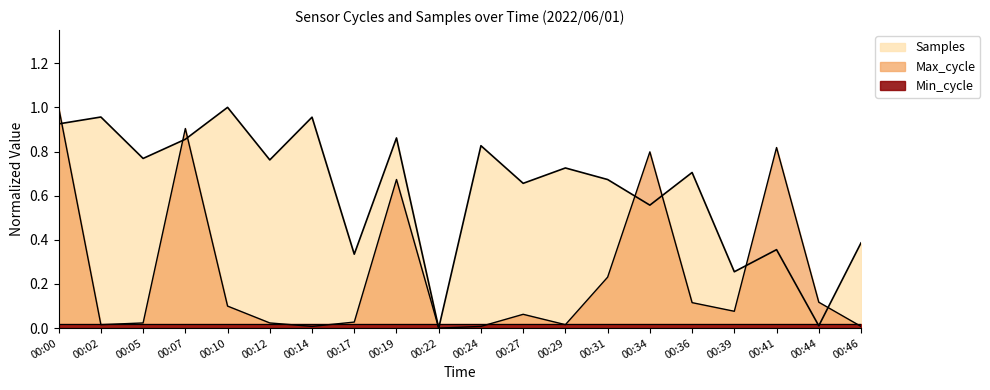

What is the highest value of the Max_cycle series?

1.0